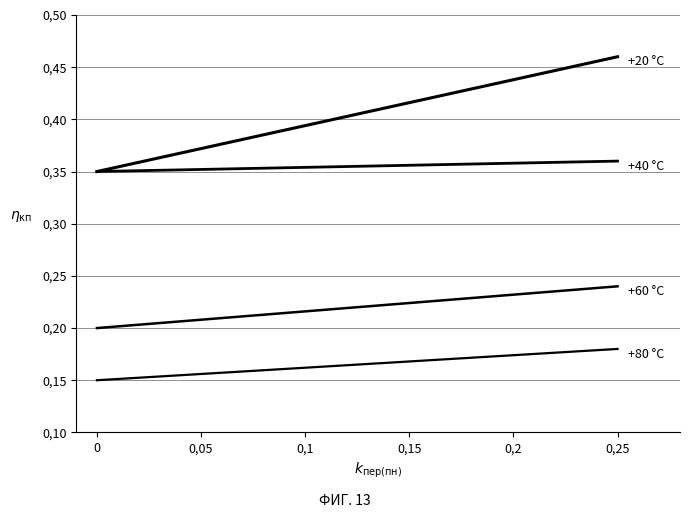

Does the chart have visible grid lines?

Yes